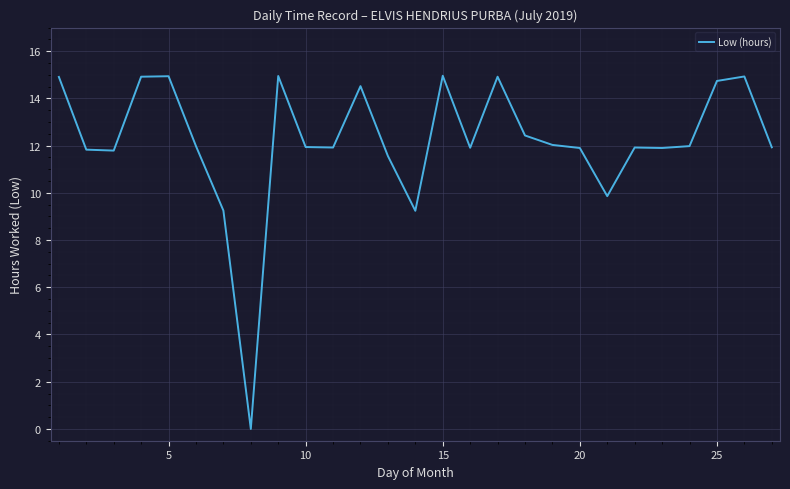

What is the difference between the maximum and minimum values?

15.0